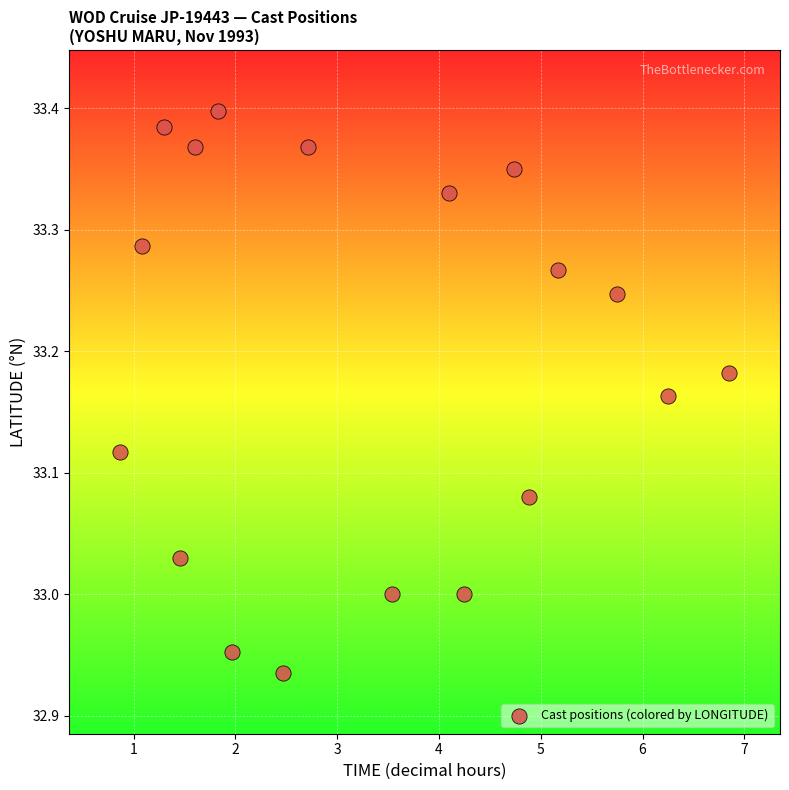

What is the range of Y values (max minus min)?

0.5